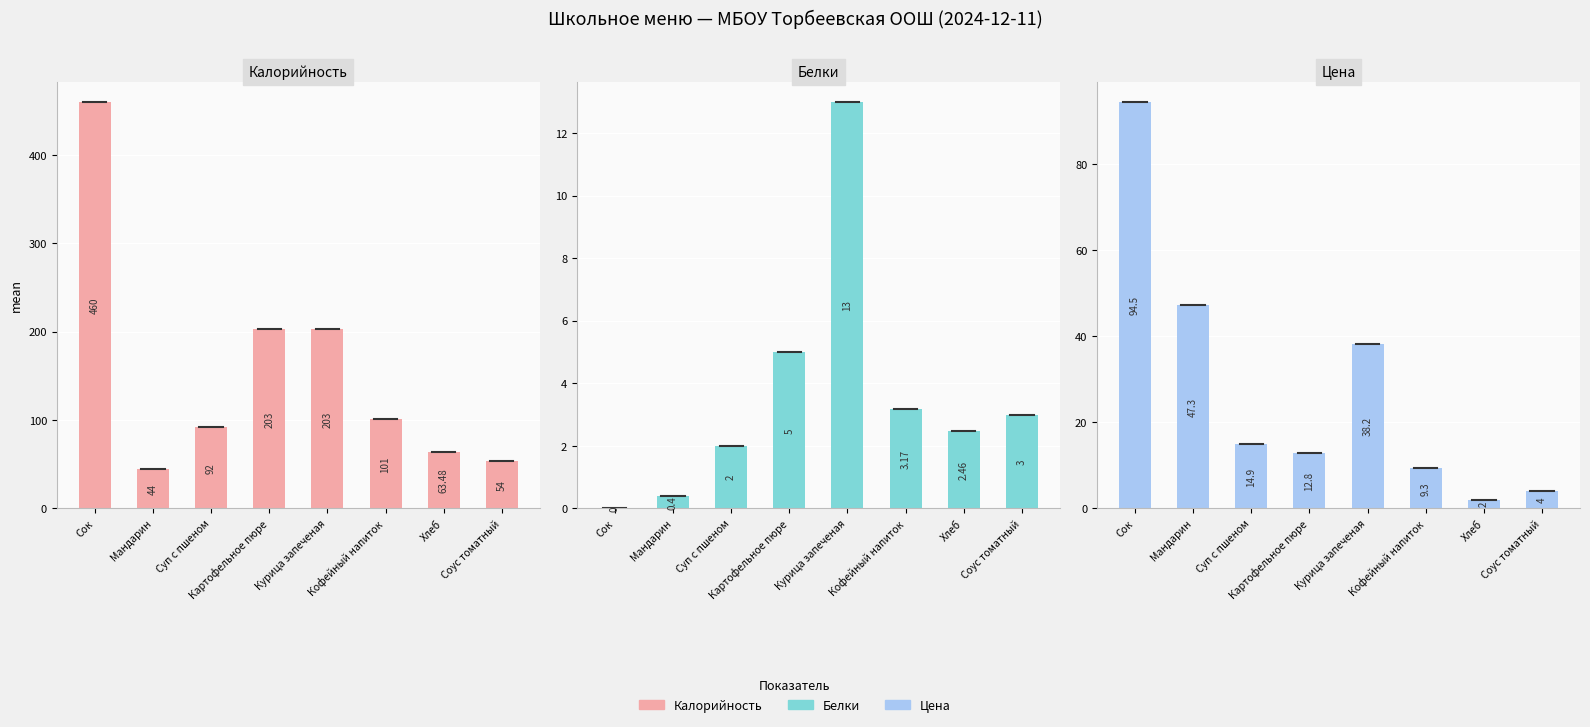

Which category has the highest value across all series?

Сок